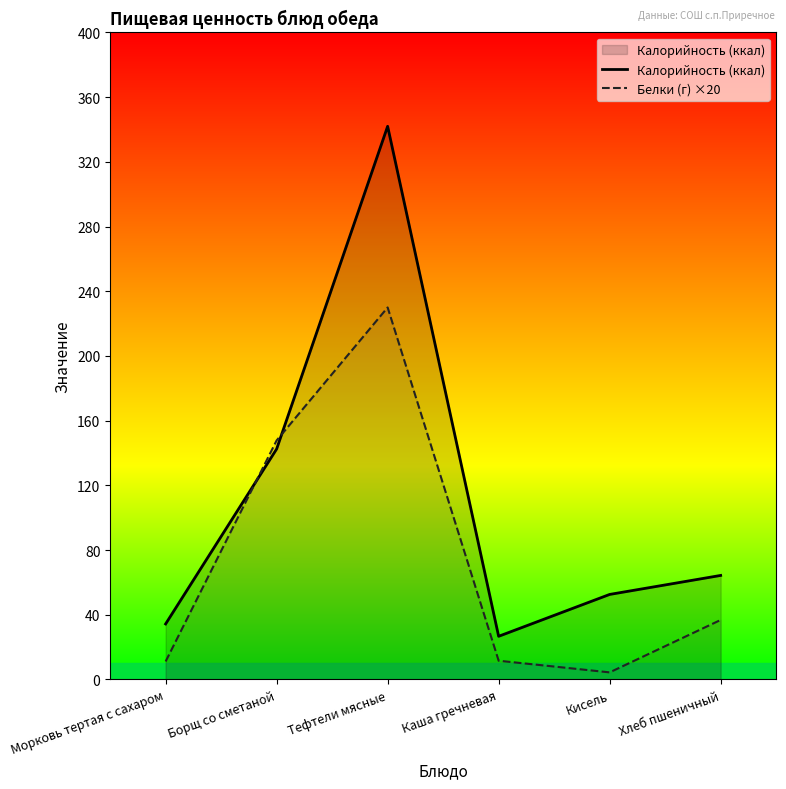

What are all the series names shown in the legend?

Калорийность (ккал), Белки (г) ×20